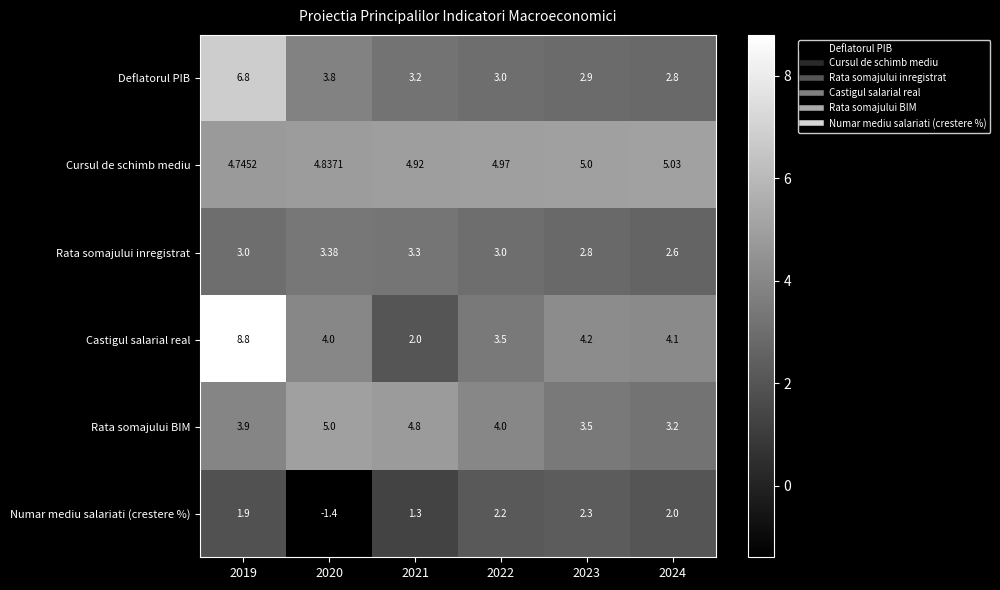

Which series has the largest total across all categories?

Cursul de schimb mediu